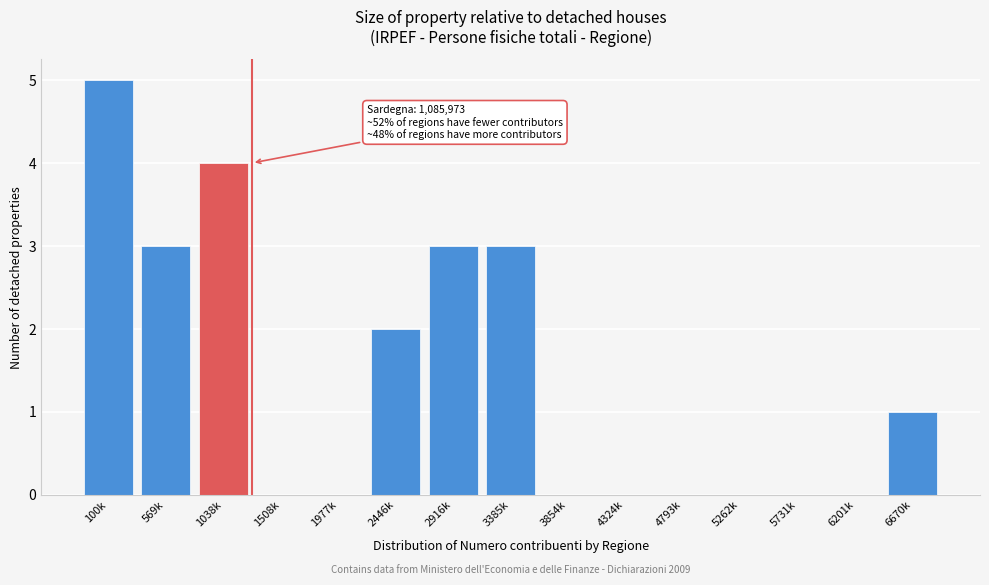

Reading right to left, extract all data points from this chart.

6670k=1	6201k=0	5731k=0	5262k=0	4793k=0	4324k=0	3854k=0	3385k=3	2916k=3	2446k=2	1977k=0	1508k=0	1038k=4	569k=3	100k=5